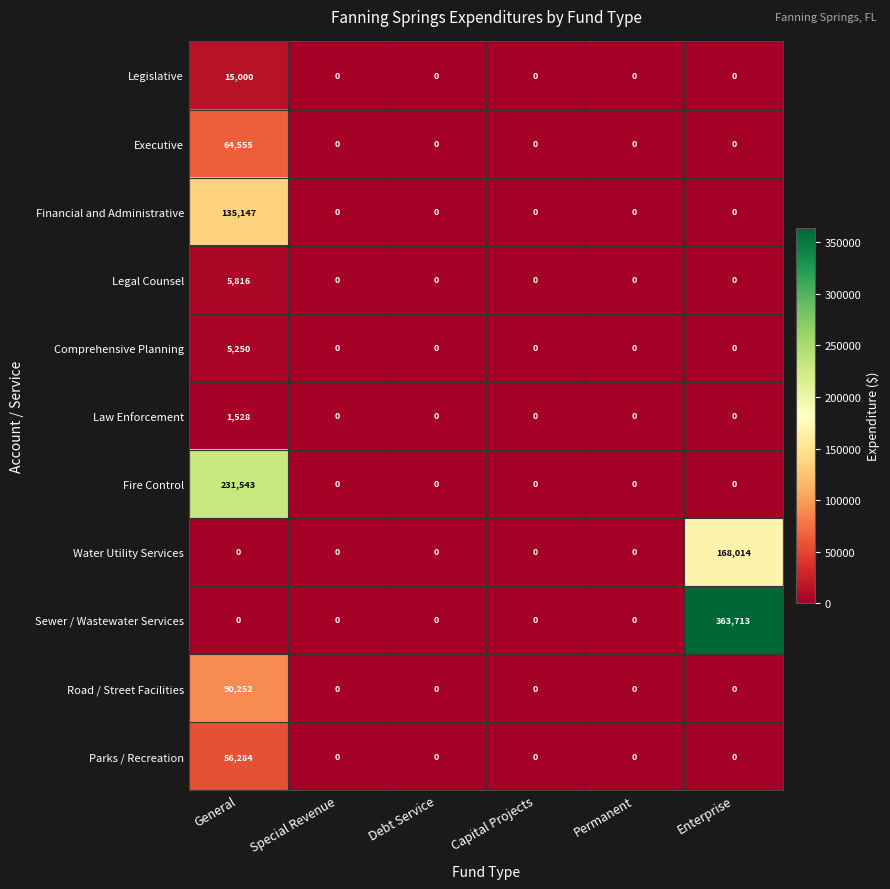

What is the maximum value shown in the chart?

363713